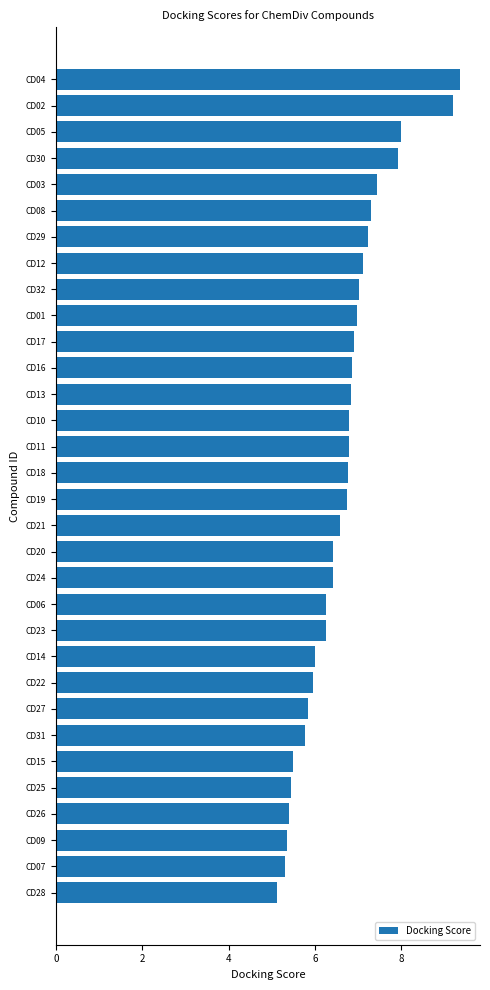

Are the bars horizontal?

Yes